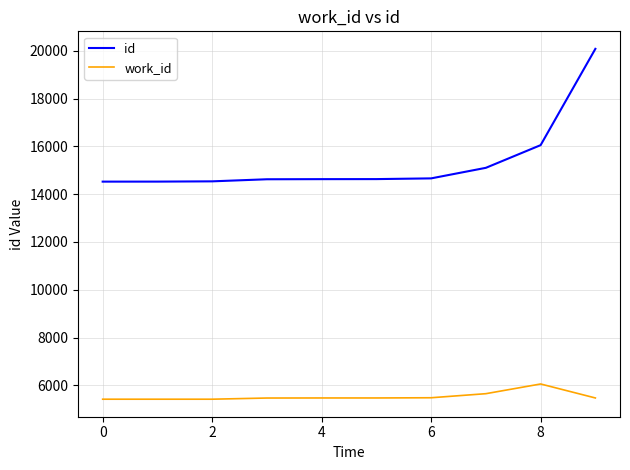

What is the difference between the maximum and minimum values in the work_id series?

637